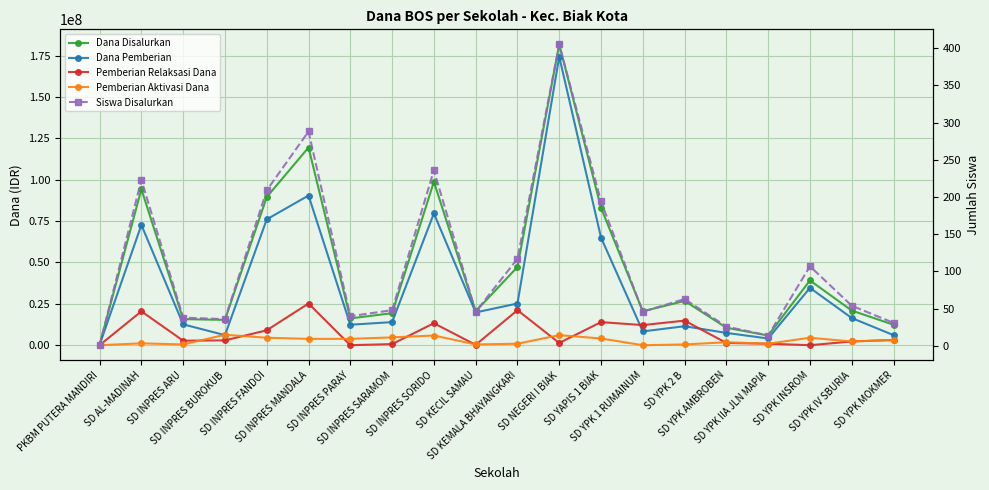

At SD INPRES SARAMOM, list the series in order from largest to smallest.

Dana Disalurkan, Dana Pemberian, Pemberian Aktivasi Dana, Pemberian Relaksasi Dana, Siswa Disalurkan